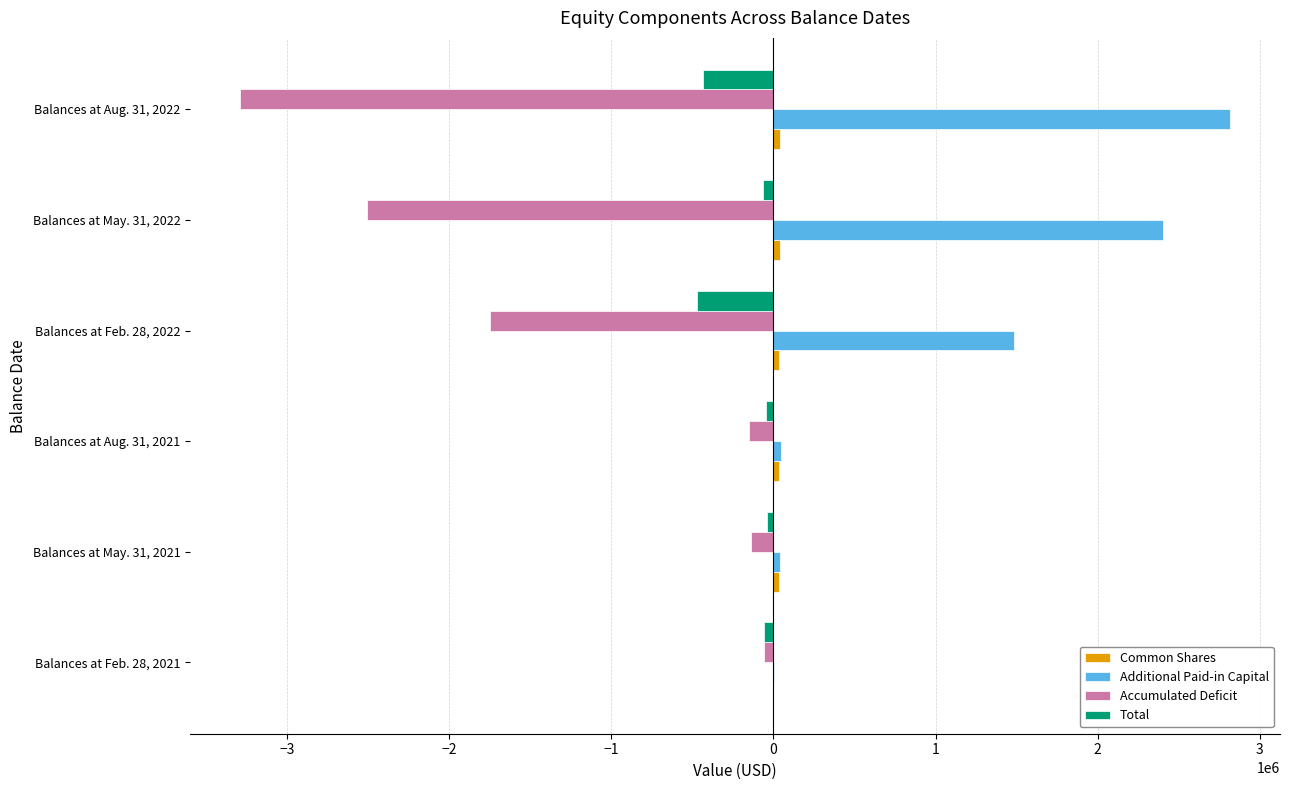

Which label corresponds to the largest value in the chart?

Balances at Aug. 31, 2022